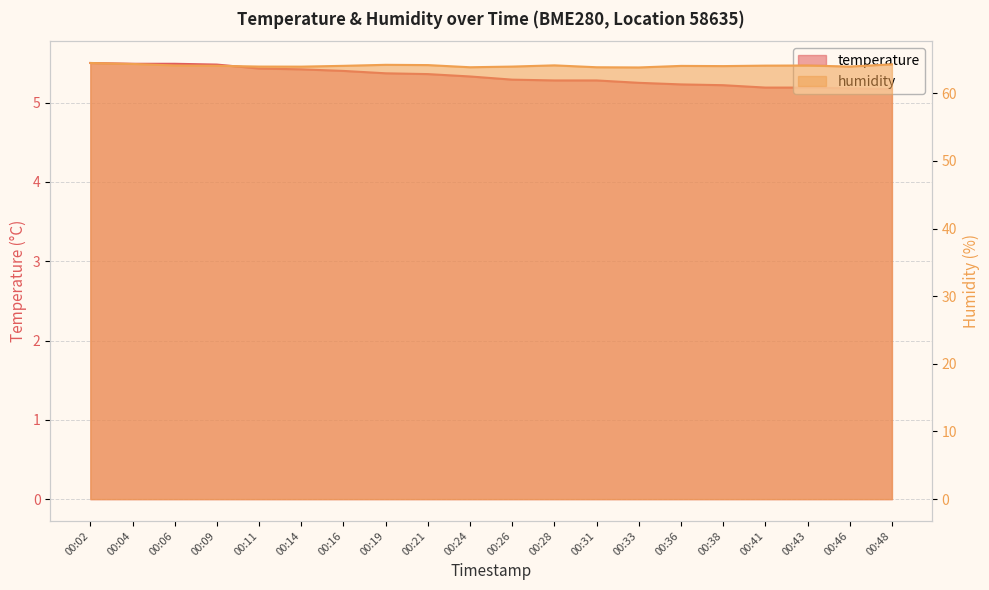

At which label does humidity first exceed 64?

00:02